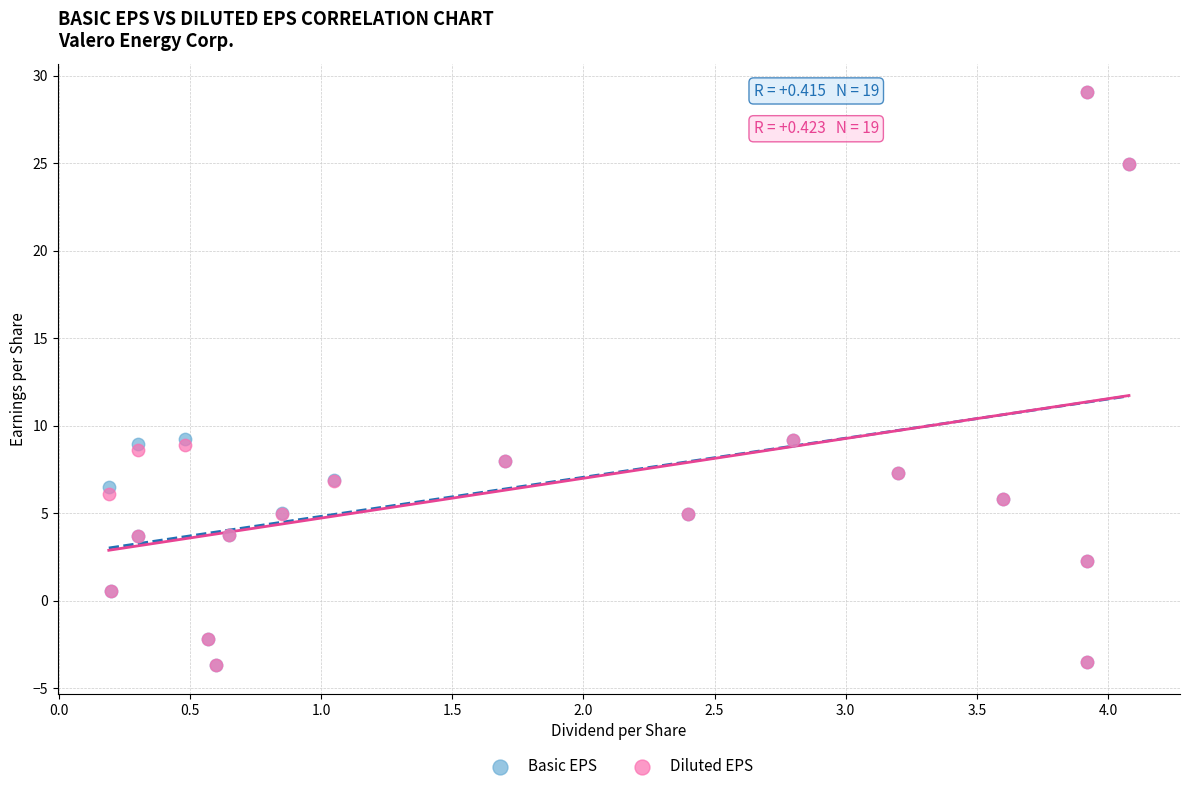

Which series has the largest Y range (max minus min)?

Basic EPS